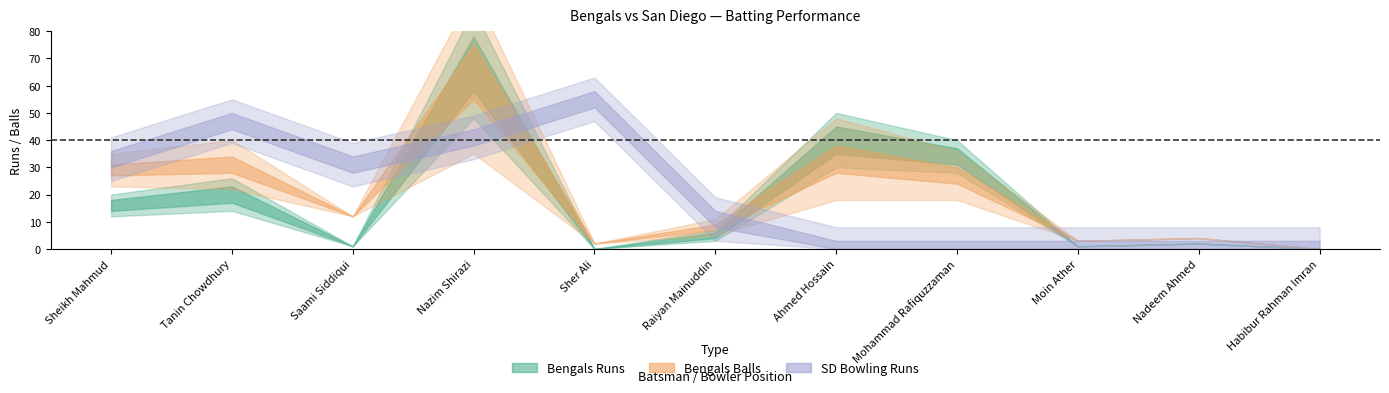

What is the total value across all series at Nadeem Ahmed?

6